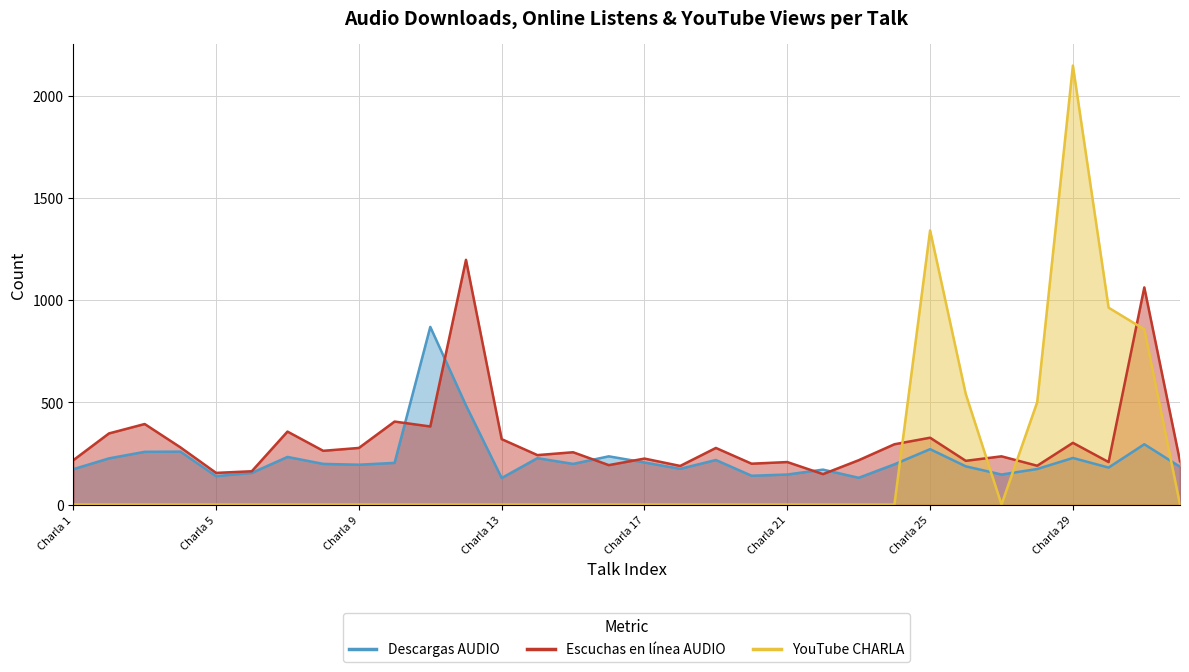

Between Charla 24 and Charla 23, which is larger?

Charla 24